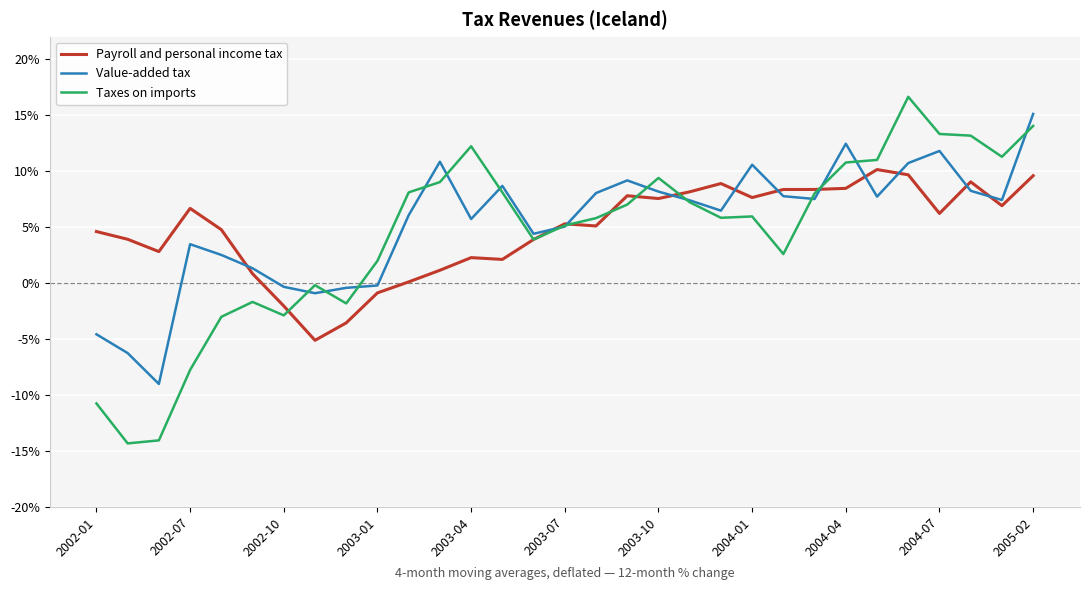

What is the minimum value for Value-added tax?

-9.0